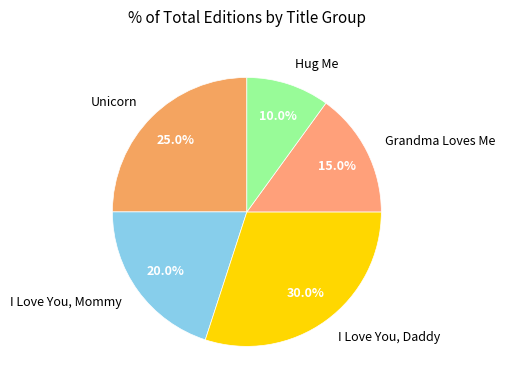

Is it true that Grandma Loves Me is 25% of the pie?

False